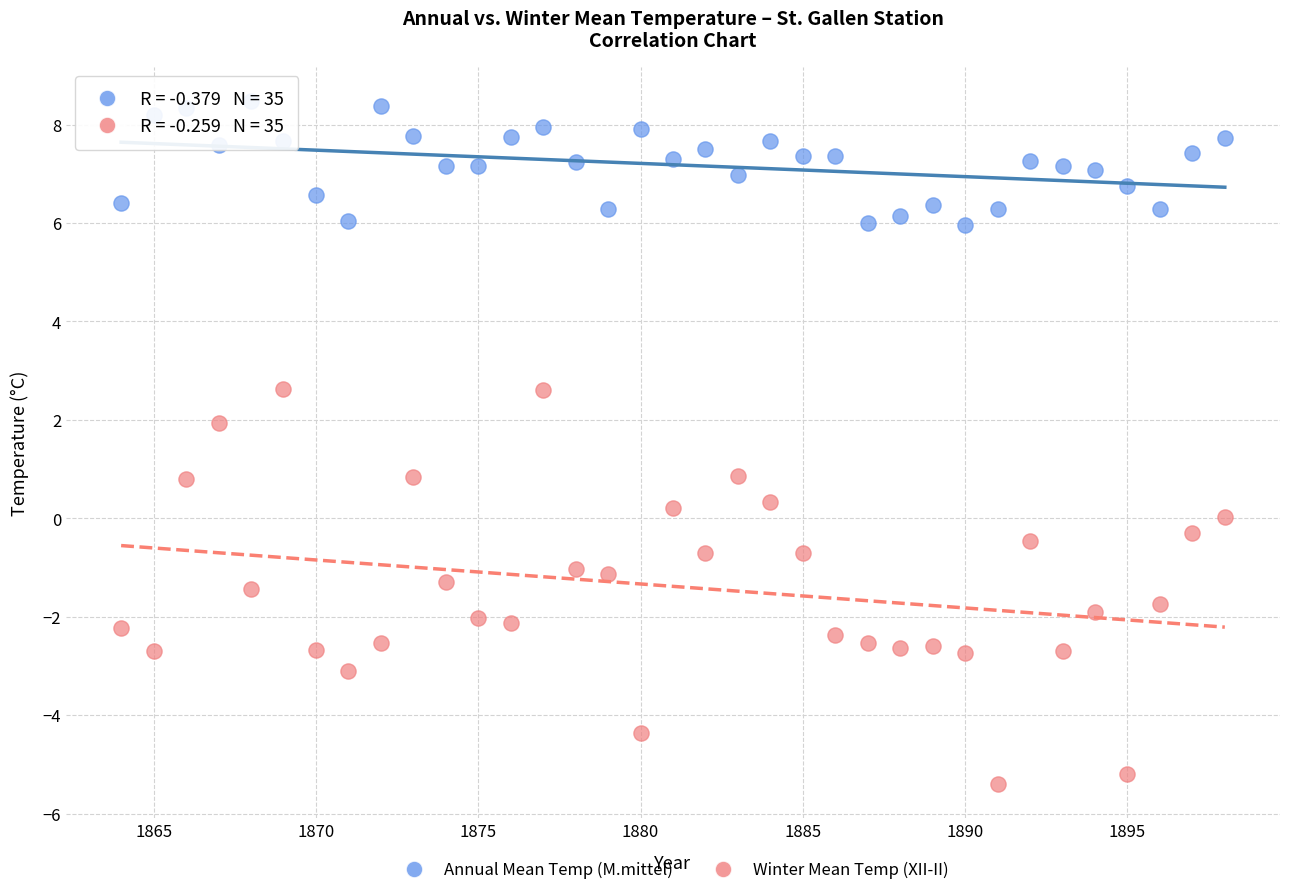

Which series has the widest spread of Y values?

Winter Mean Temp (XII-II)